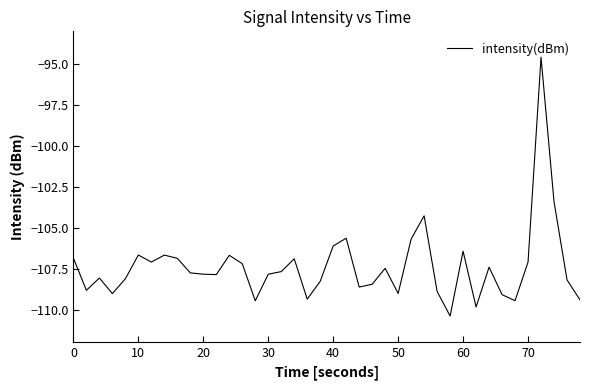

What is the minimum value shown in the chart?

-110.4